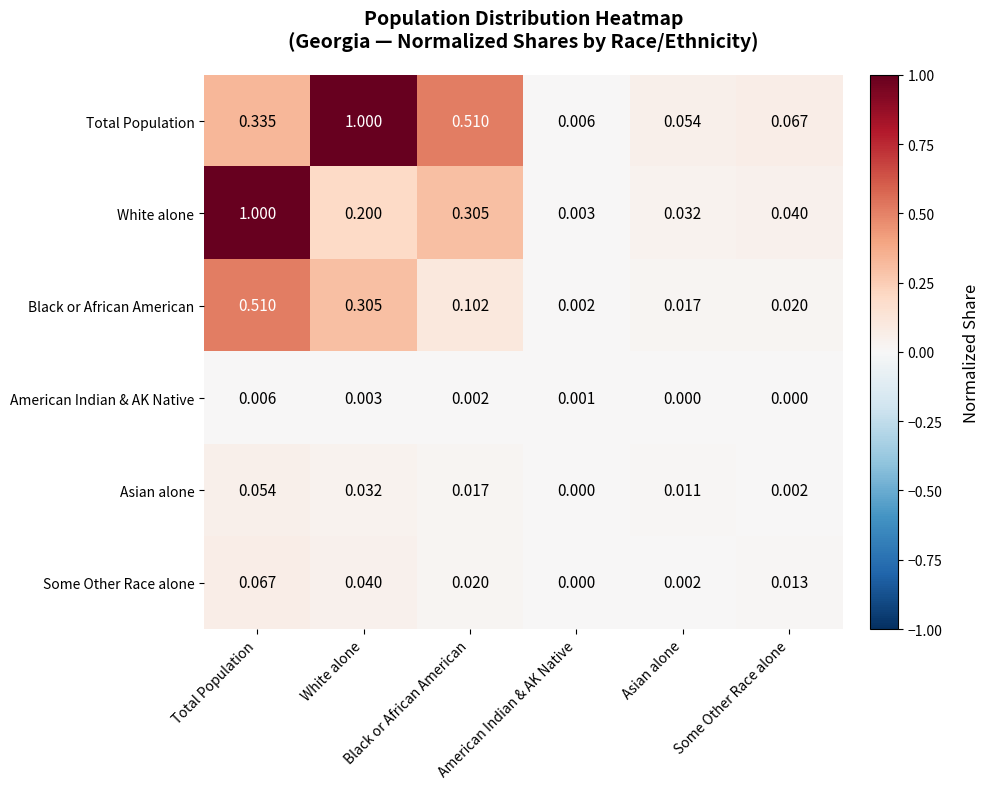

Reading left to right, extract all data points from this chart.

Total Population: Total Population=0.3	White alone=1.0	Black or African American=0.5	American Indian & AK Native=0.0	Asian alone=0.1	Some Other Race alone=0.1
White alone: Total Population=1.0	White alone=0.2	Black or African American=0.3	American Indian & AK Native=0.0	Asian alone=0.0	Some Other Race alone=0.0
Black or African American: Total Population=0.5	White alone=0.3	Black or African American=0.1	American Indian & AK Native=0.0	Asian alone=0.0	Some Other Race alone=0.0
American Indian & AK Native: Total Population=0.0	White alone=0.0	Black or African American=0.0	American Indian & AK Native=0.0	Asian alone=0.0	Some Other Race alone=0.0
Asian alone: Total Population=0.1	White alone=0.0	Black or African American=0.0	American Indian & AK Native=0.0	Asian alone=0.0	Some Other Race alone=0.0
Some Other Race alone: Total Population=0.1	White alone=0.0	Black or African American=0.0	American Indian & AK Native=0.0	Asian alone=0.0	Some Other Race alone=0.0